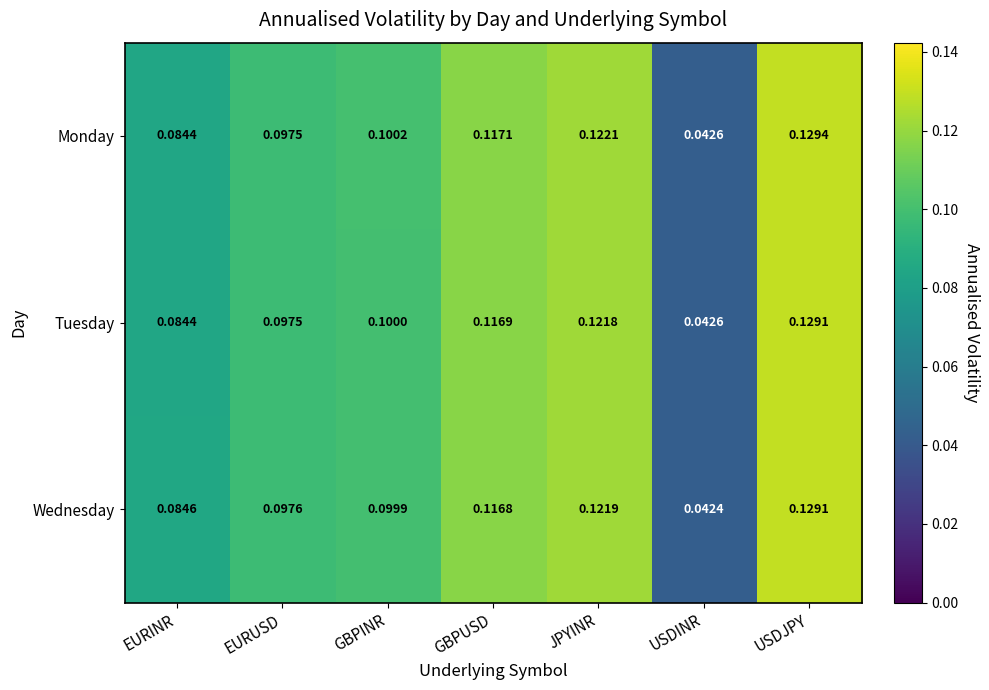

At which category is the sum across all series the highest?

USDJPY